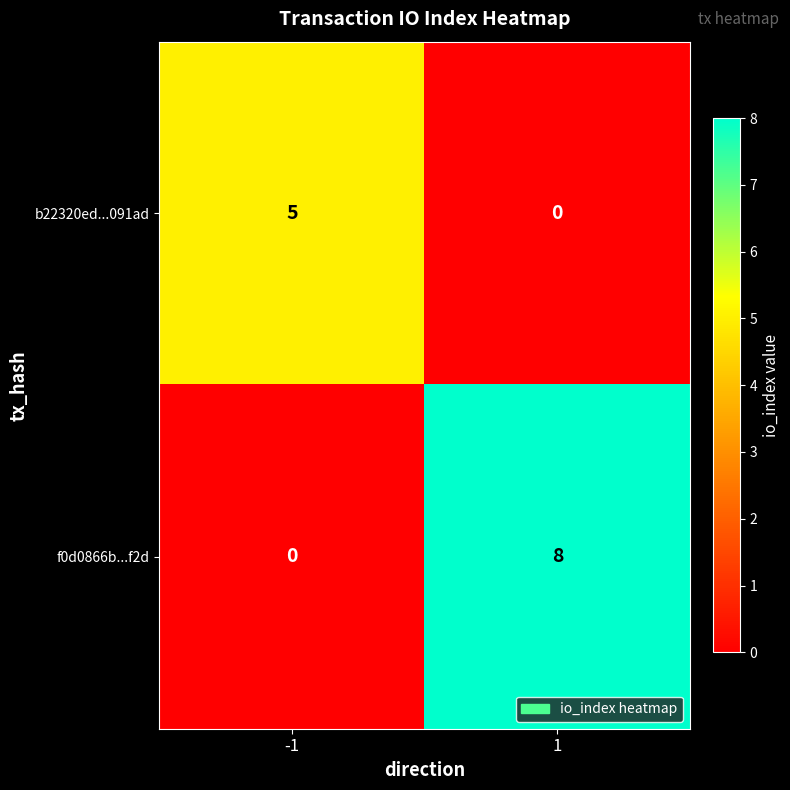

List the labels in order of b22320ed...091ad value, smallest first.

1, -1